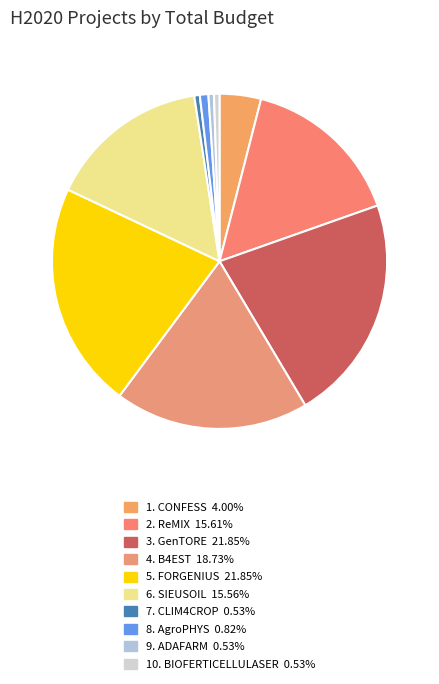

What is the largest slice in the pie chart?

FORGENIUS